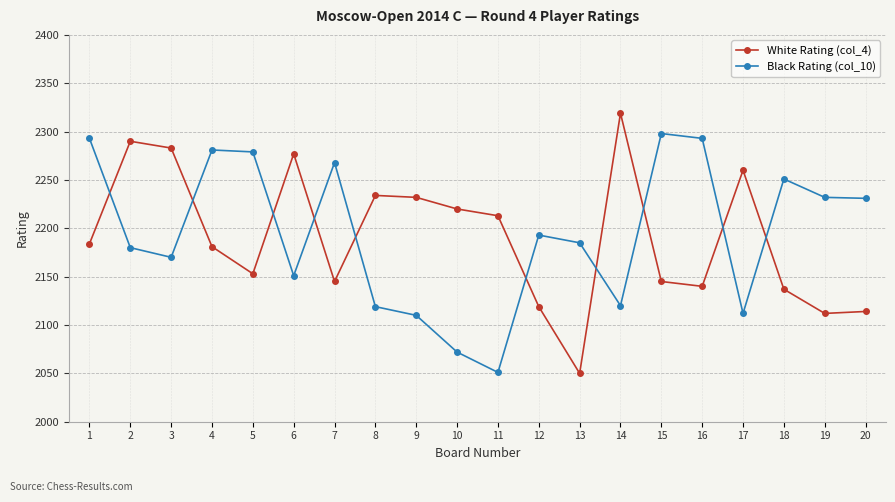

List the series in order of their overall mean, lowest first.

White Rating (col_4), Black Rating (col_10)